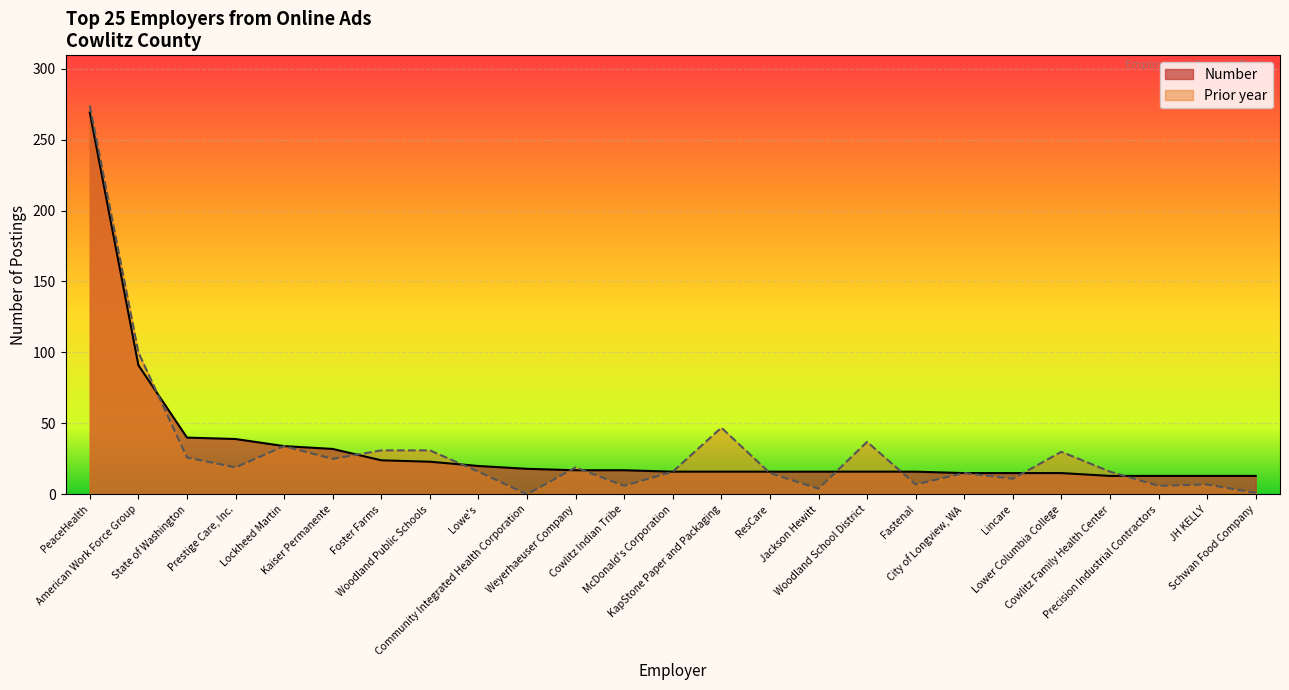

List the series in order of their peak value, highest first.

Prior year, Number